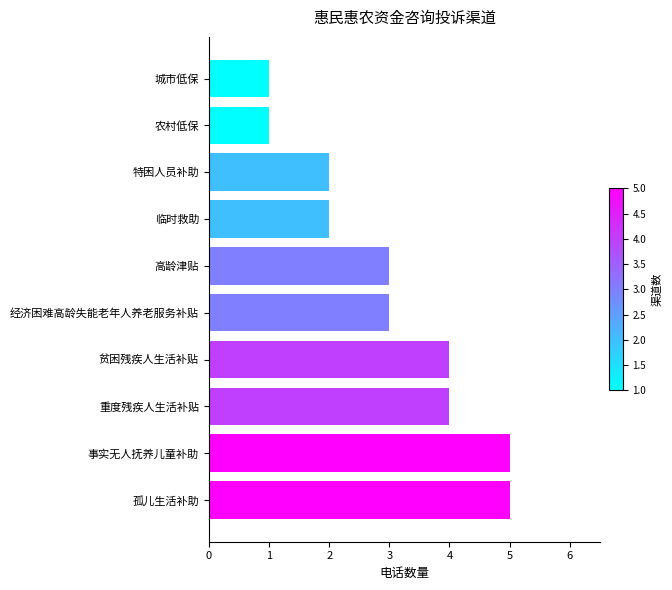

Count the number of categories in the chart.

10